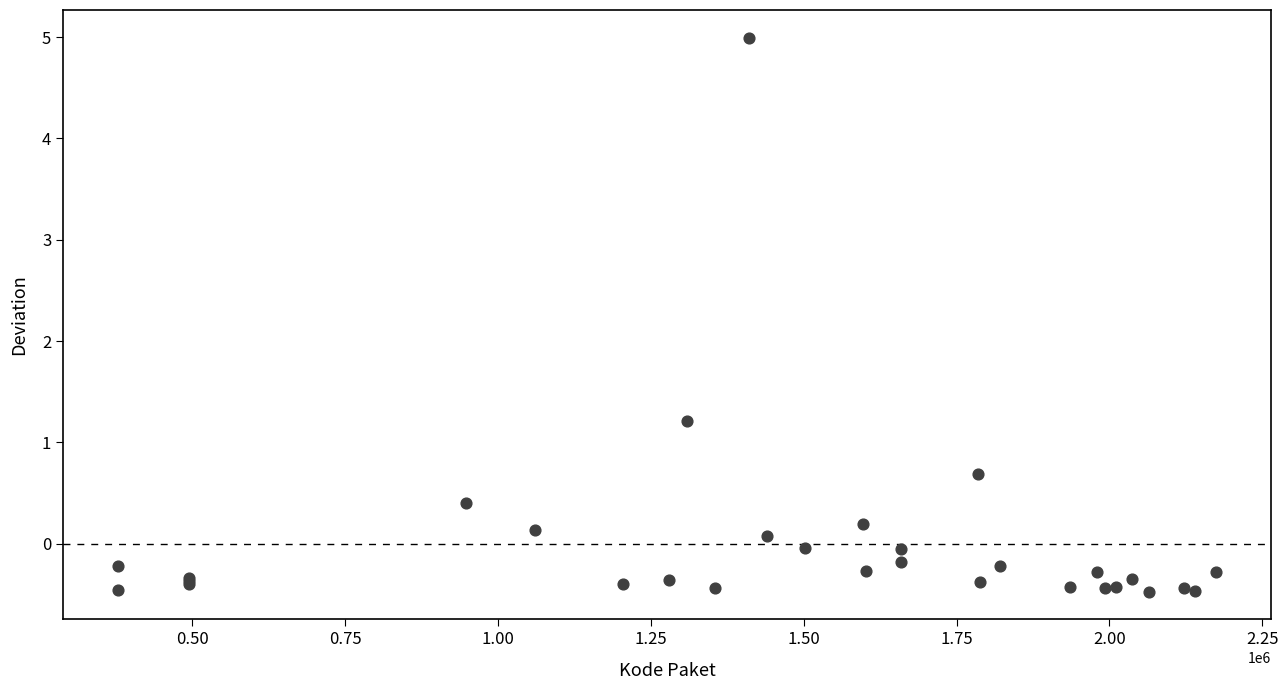

What Y value in the scatter plot is closest to 2?

1.2